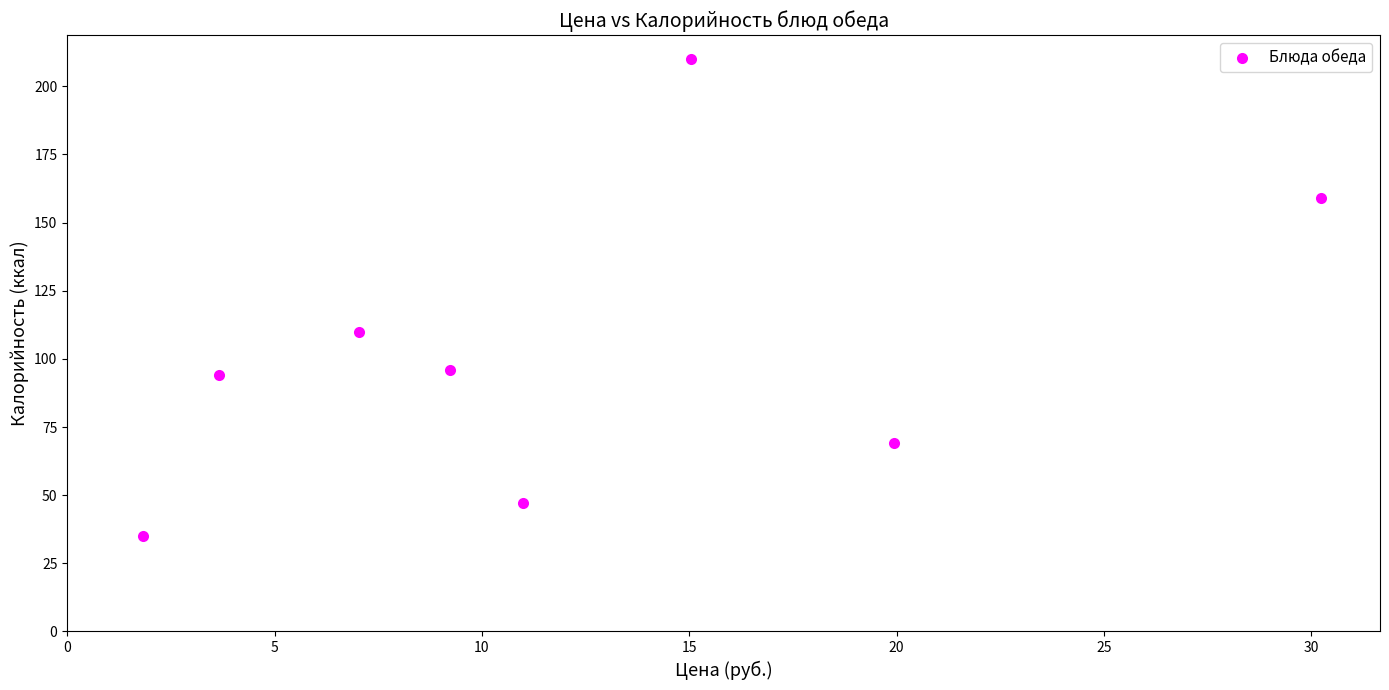

What Y value in the scatter plot is closest to 122?

110.0